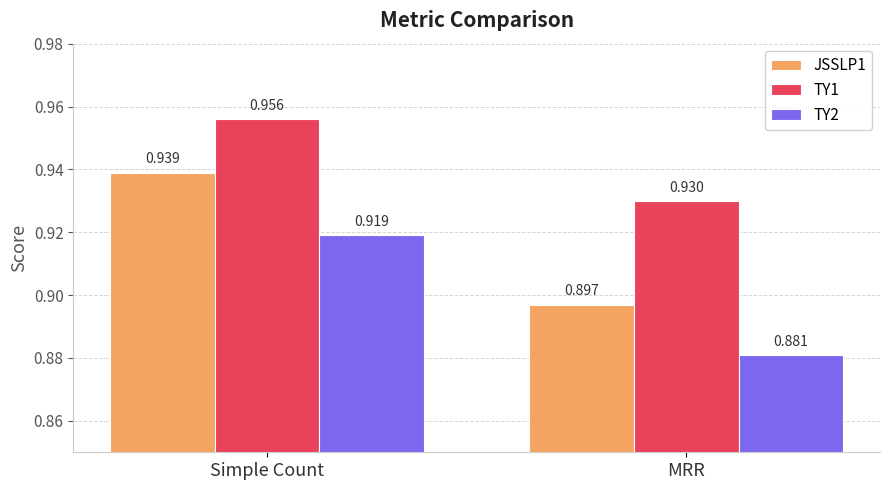

What position from the left is MRR?

2